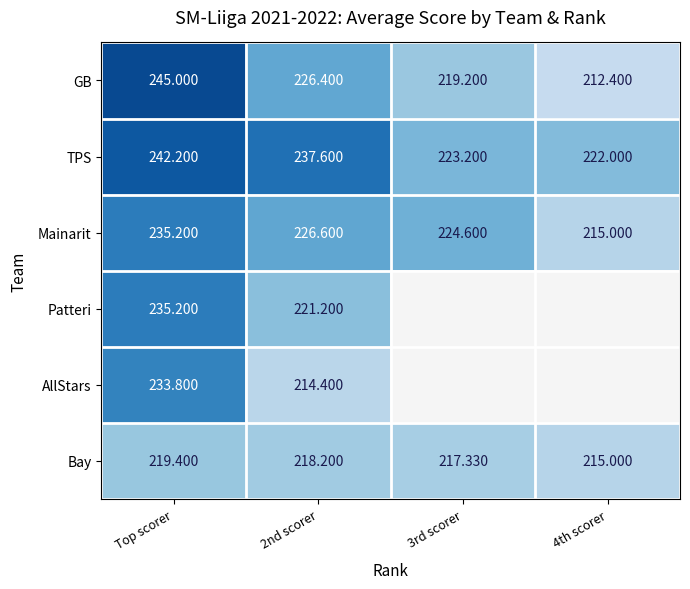

Which category has the highest value across all series?

Top scorer